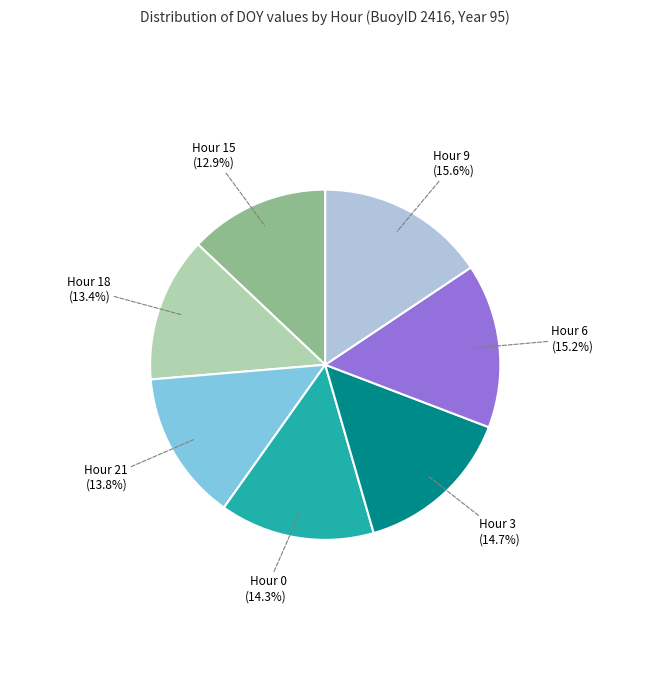

Count the number of slices in the pie.

7